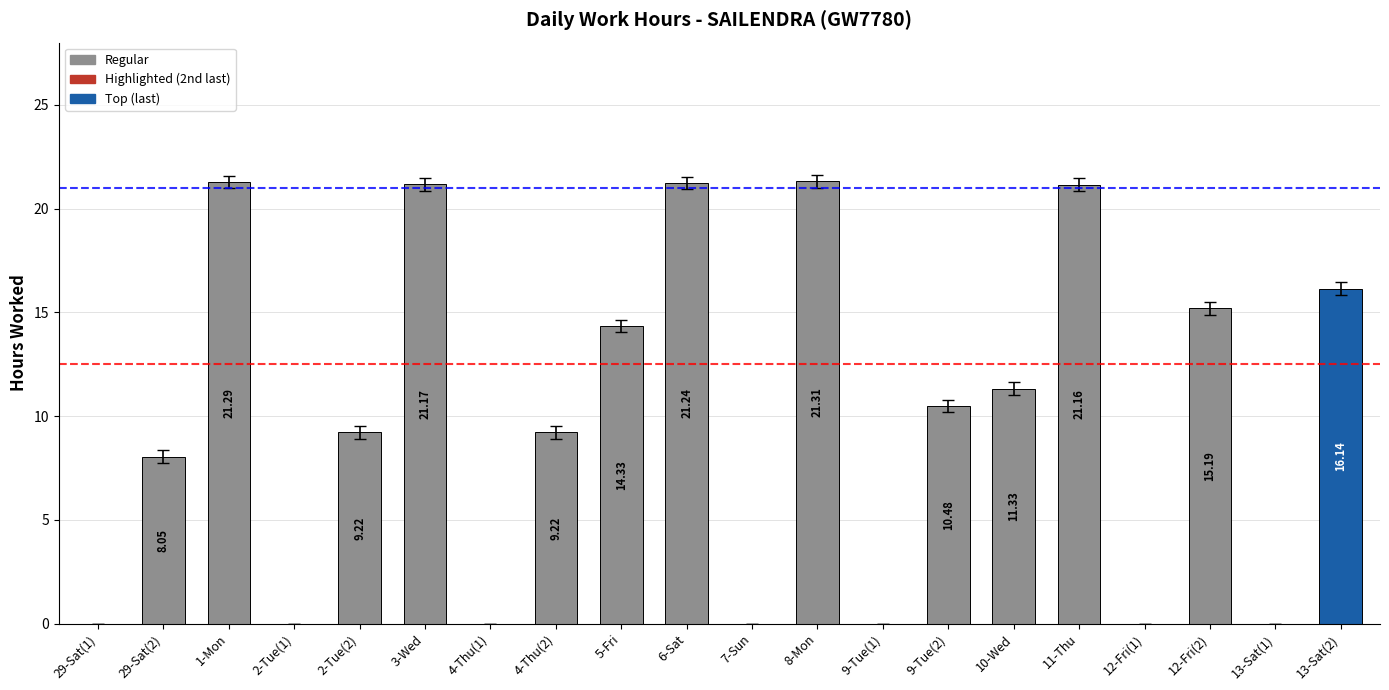

Does the chart contain stacked bars?

No